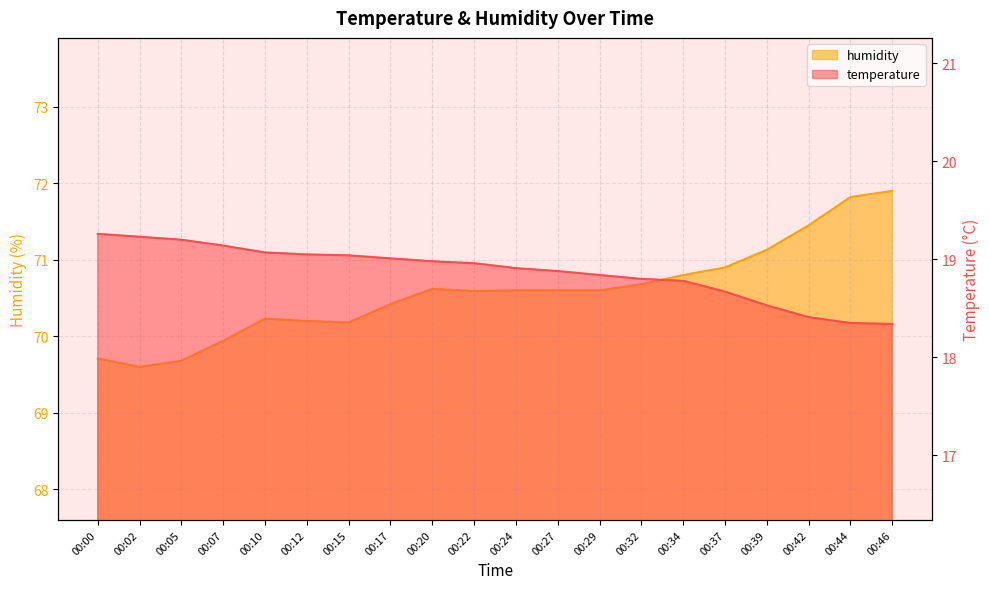

What is the difference between the maximum and minimum values in the humidity series?

2.3